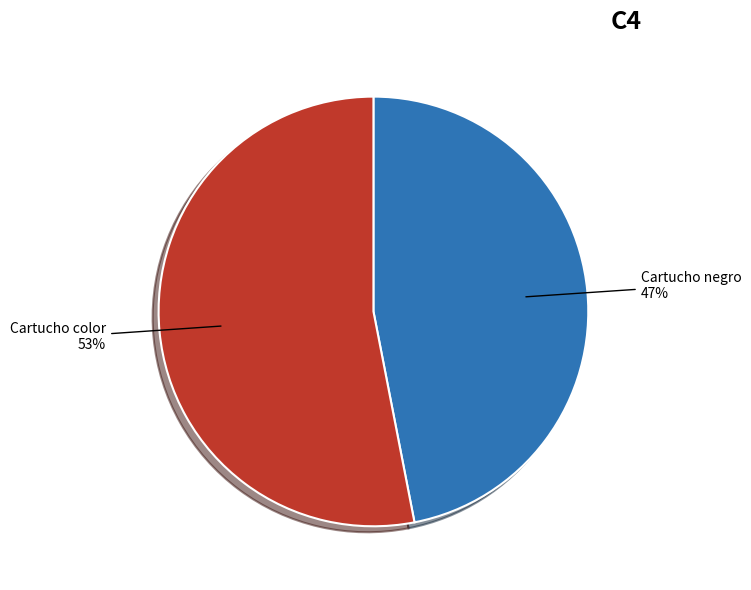

Between Cartucho color and Cartucho negro, which is larger?

Cartucho color